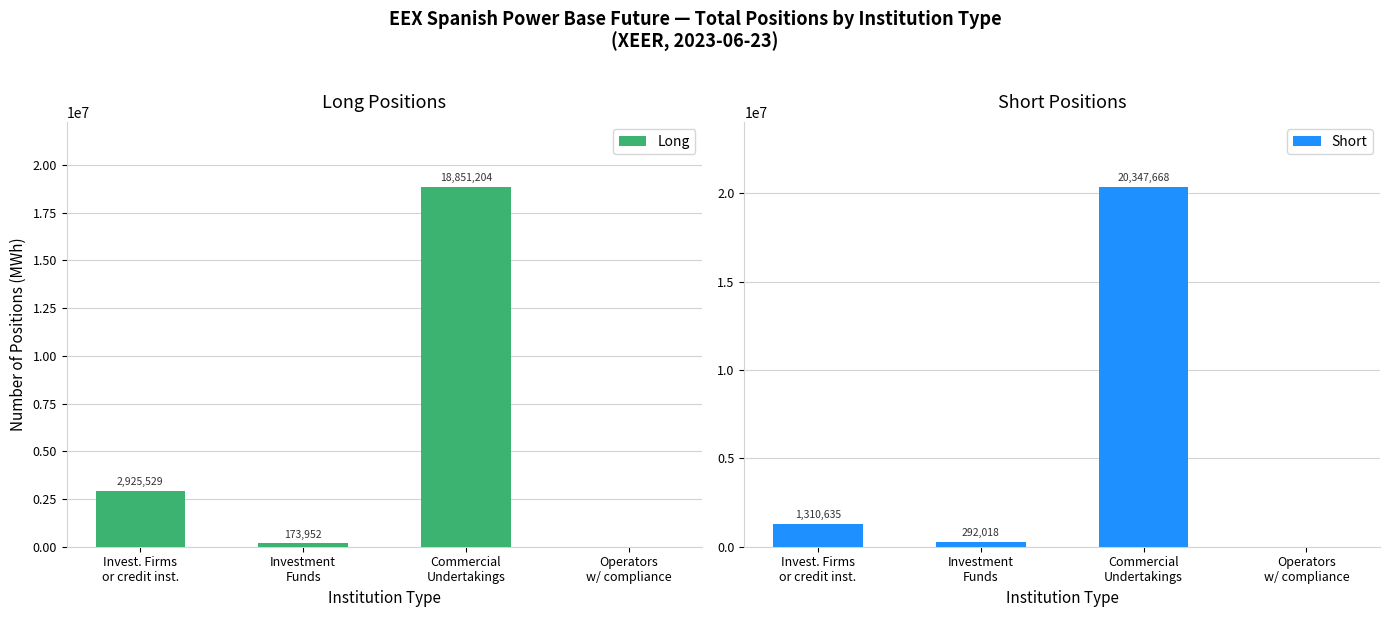

Which series has the largest range (max minus min)?

Short